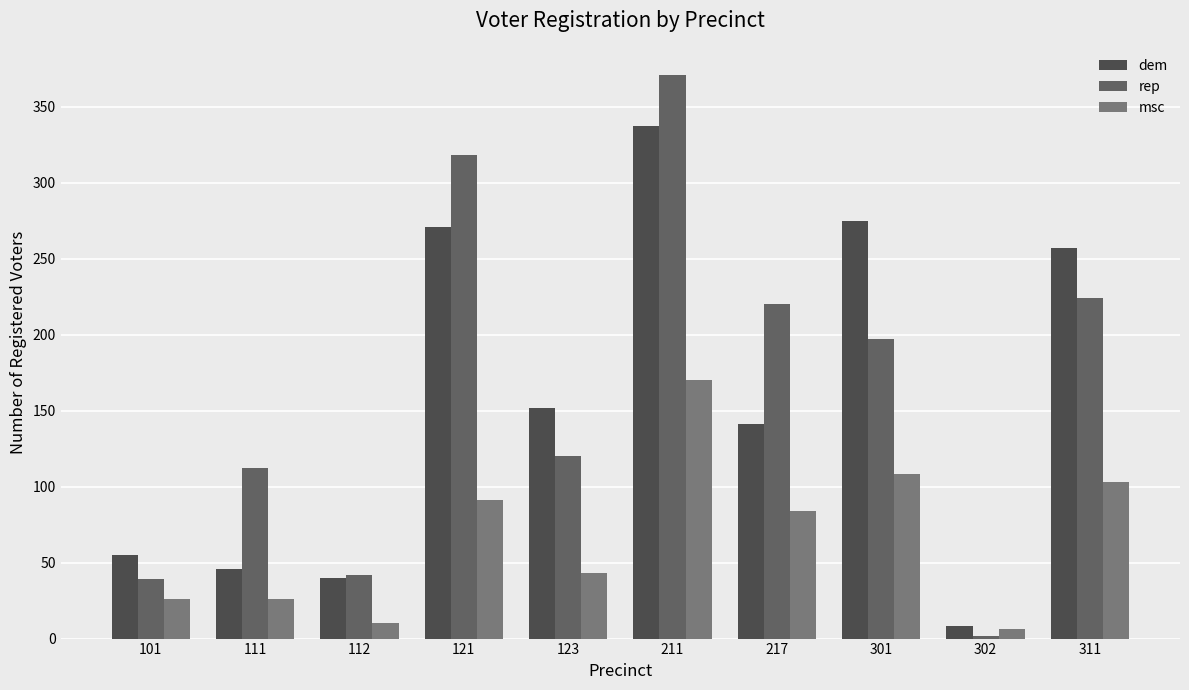

What is the total value across all series at 111?

184